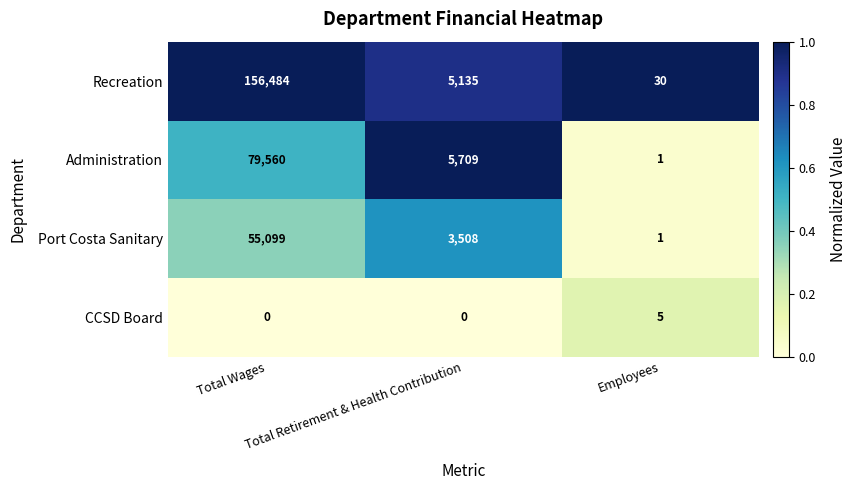

List the series in order of their peak value, lowest first.

CCSD Board, Port Costa Sanitary, Administration, Recreation